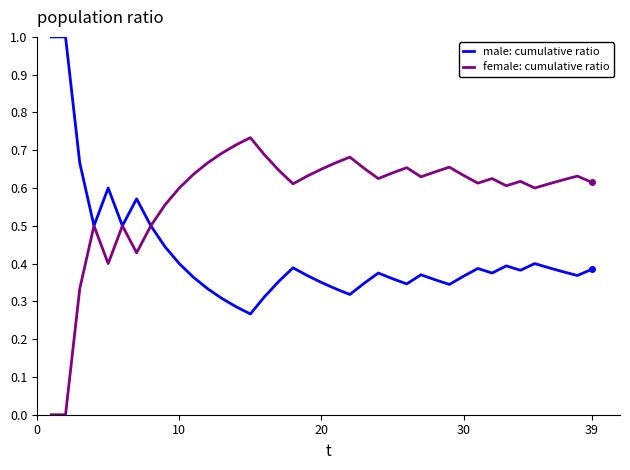

Is this an area chart (filled region under the line)?

No